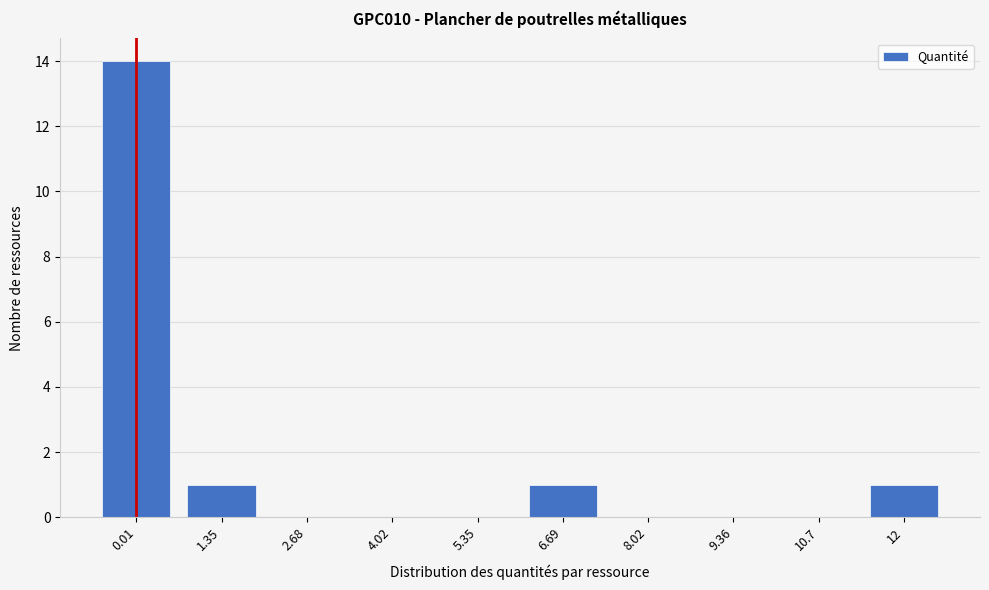

Reading left to right, list all the values displayed in this chart.

0.01=14	1.35=1	2.68=0	4.02=0	5.35=0	6.69=1	8.02=0	9.36=0	10.7=0	12=1